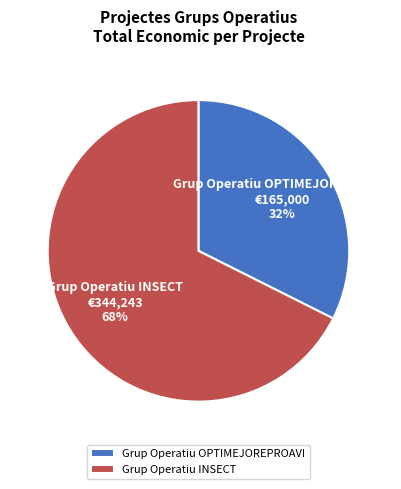

Combined, do Grup Operatiu INSECT and Grup Operatiu OPTIMEJOREPROAVI account for over 50%?

Yes